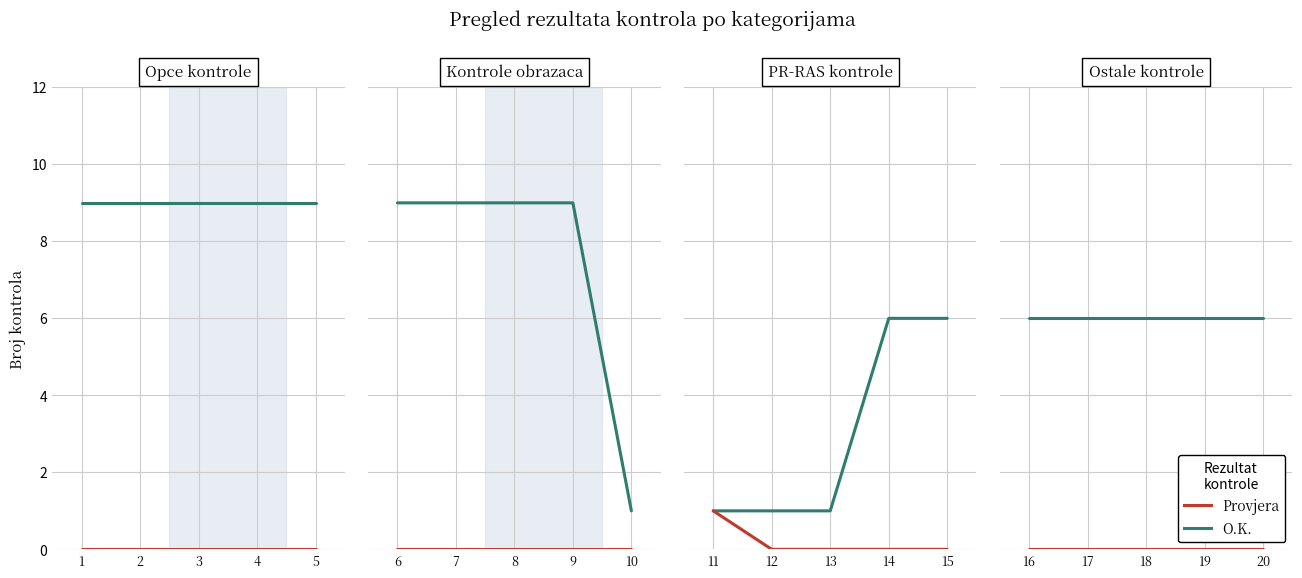

List the labels in order of Provjera value, smallest first.

16, 17, 18, 19, 20